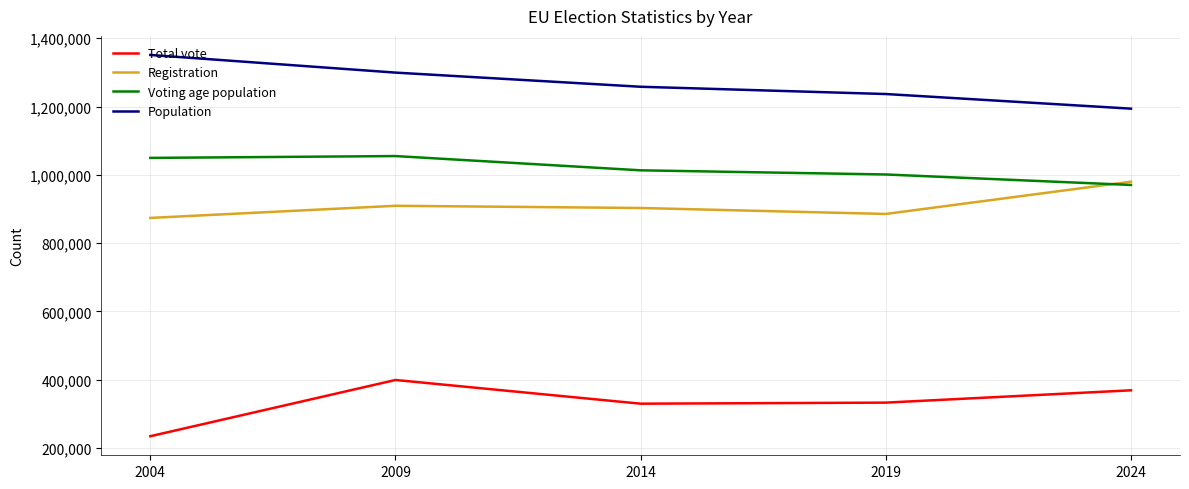

The value of Total vote at 2009 is 519852. True or false?

False